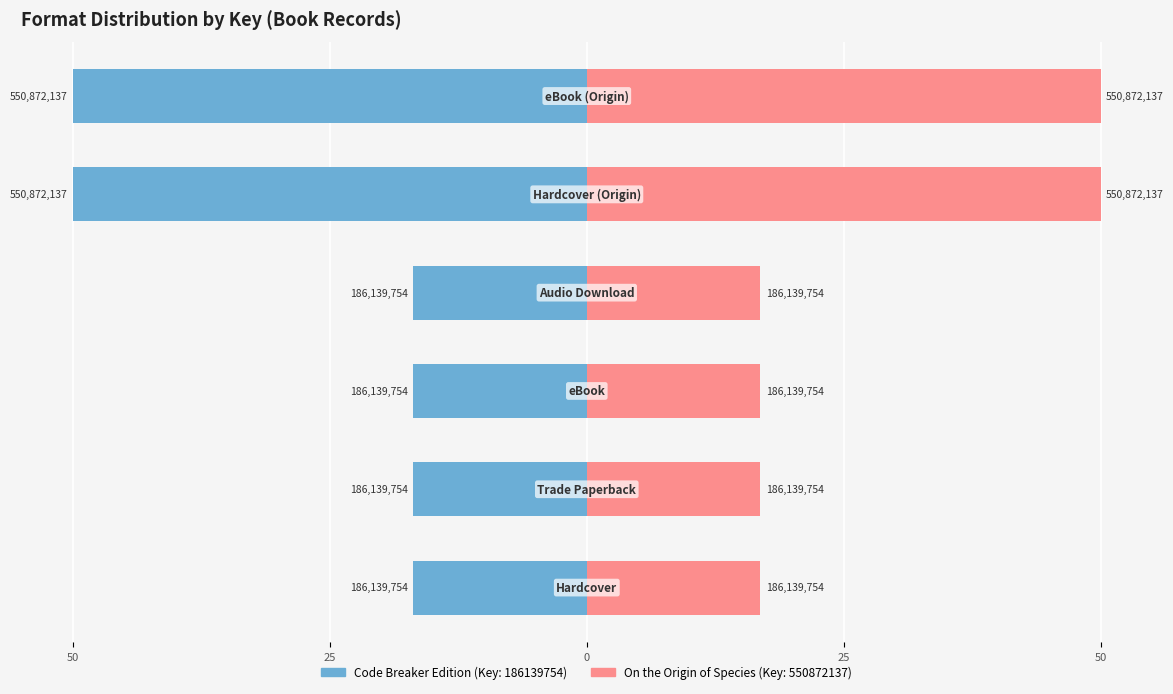

Which series changed the most between 50 and 5?

Code Breaker Edition